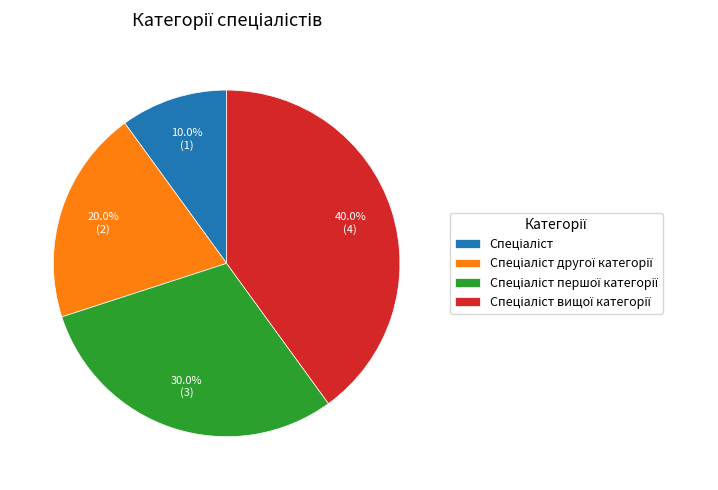

How many slices are in this pie chart?

4